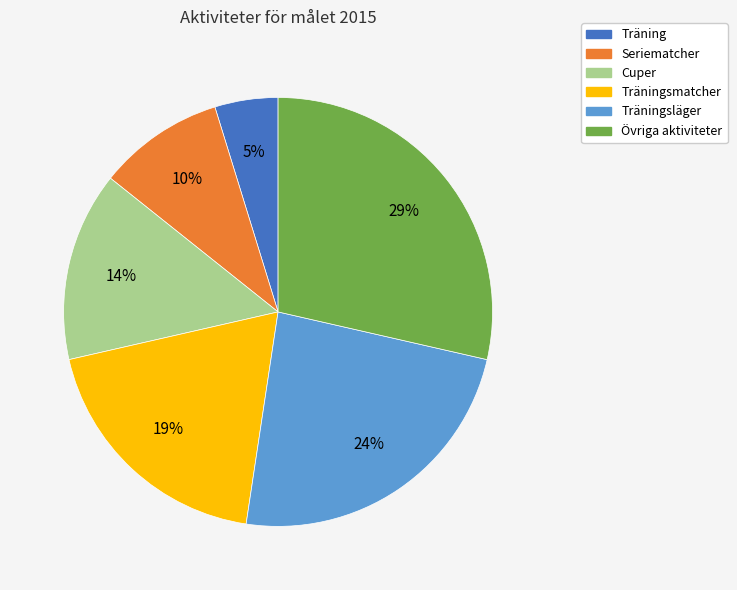

Do Träning and Träningsmatcher together represent more than half of the pie?

No